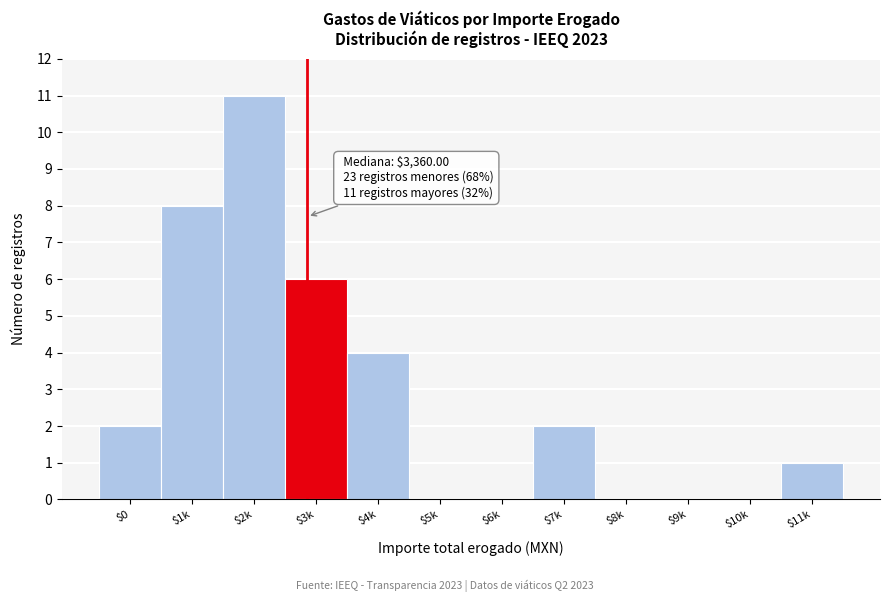

What is the sum of all values?

34